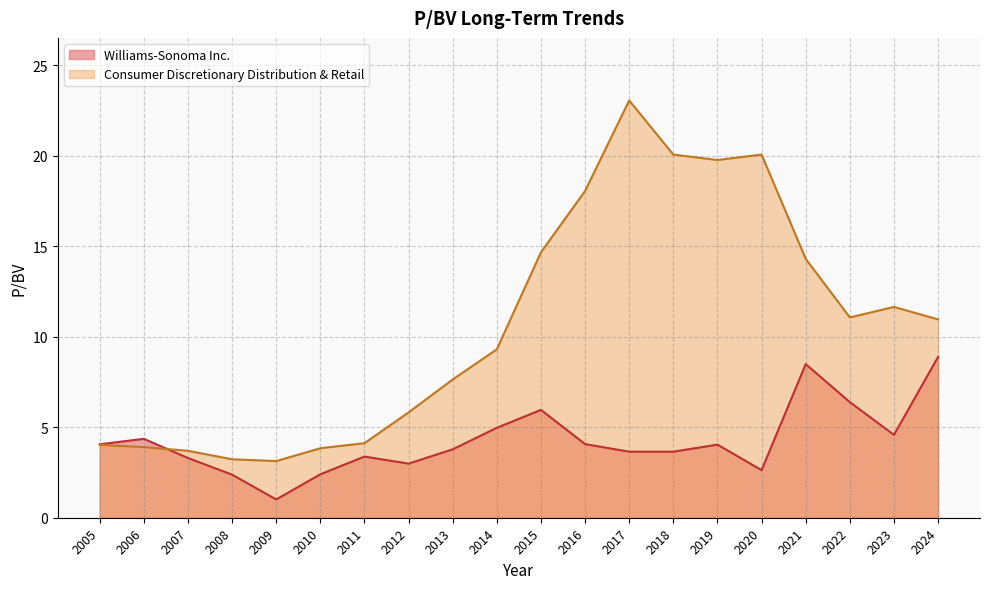

List the labels in order of Consumer Discretionary Distribution & Retail value, largest first.

2017, 2020, 2018, 2019, 2016, 2015, 2021, 2023, 2022, 2024, 2014, 2013, 2012, 2011, 2005, 2006, 2010, 2007, 2008, 2009